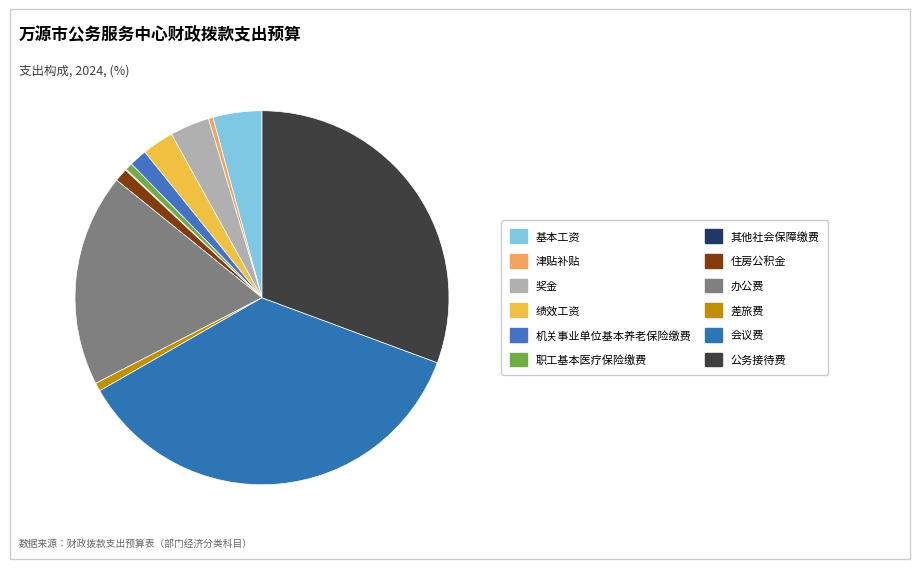

Rank the categories by value from lowest to highest.

其他社会保障缴费, 津贴补贴, 职工基本医疗保险缴费, 差旅费, 住房公积金, 机关事业单位基本养老保险缴费, 绩效工资, 奖金, 基本工资, 办公费, 公务接待费, 会议费